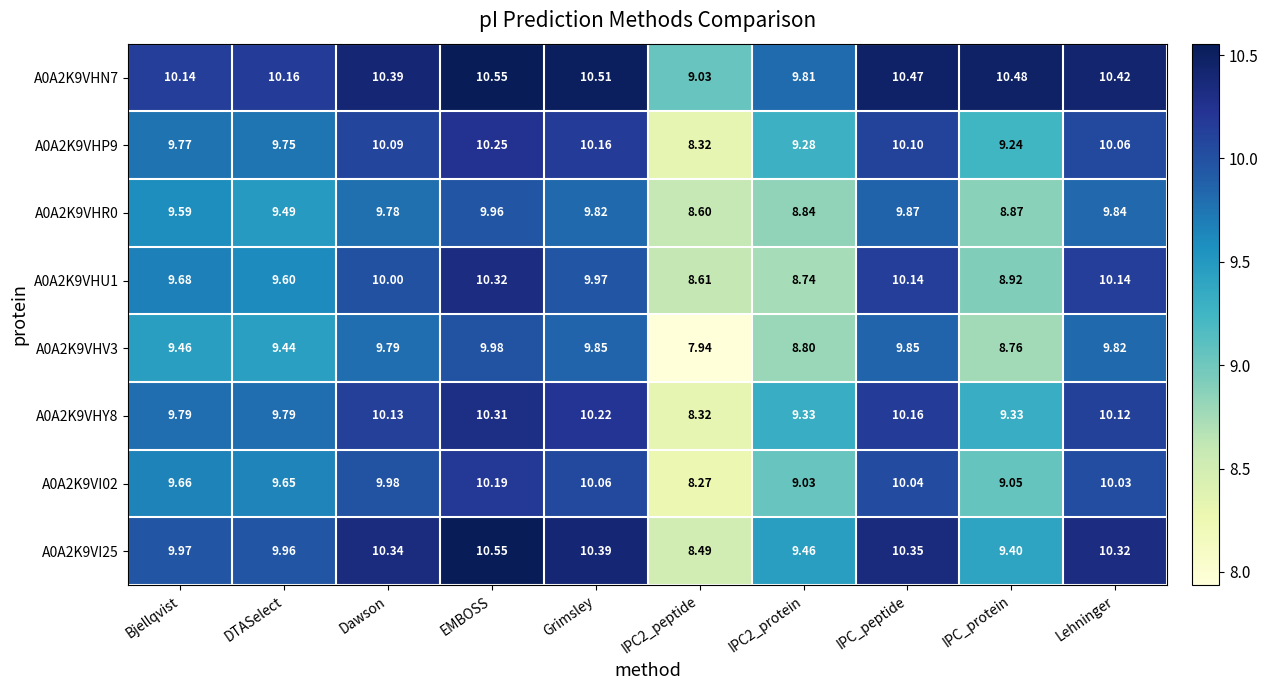

At which label does A0A2K9VI02 reach its peak?

EMBOSS